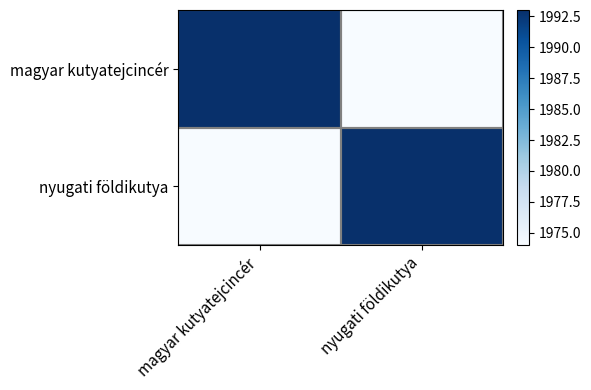

At which category is the sum across all series the highest?

magyar kutyatejcincér